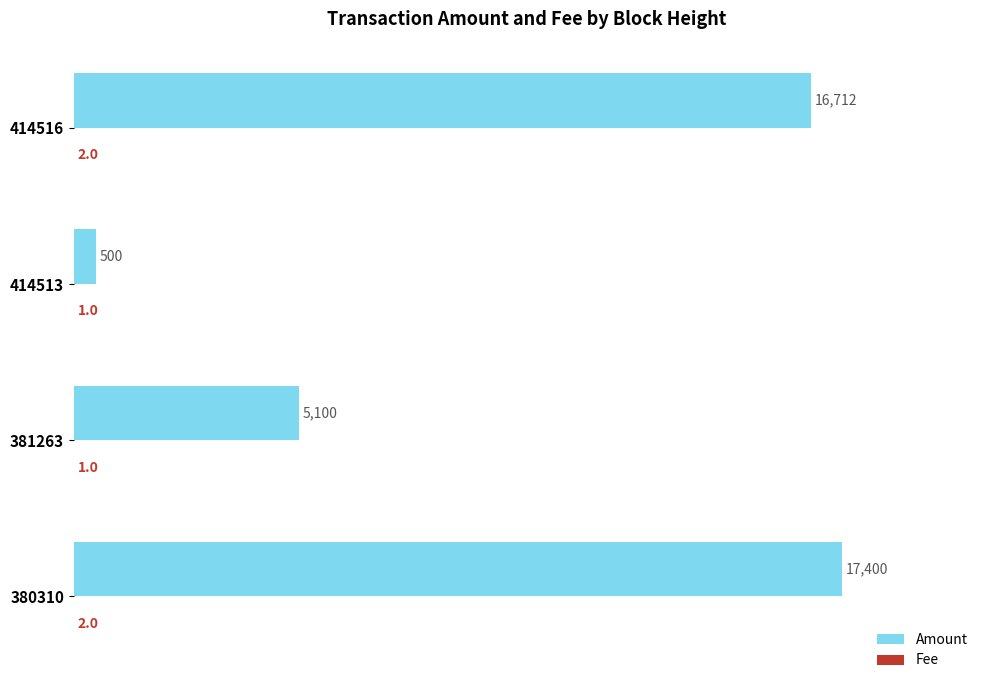

What is the sum of the Amount values at 381263 and 414513?

5600